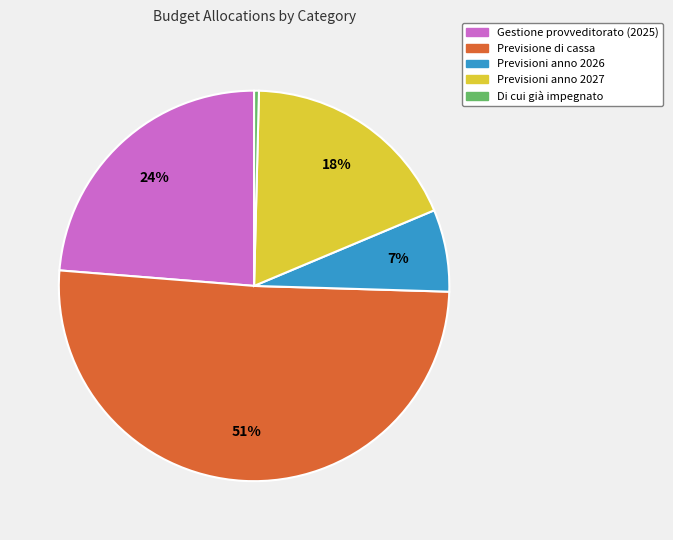

Combined, do Previsione di cassa and Previsioni anno 2026 account for over 50%?

Yes